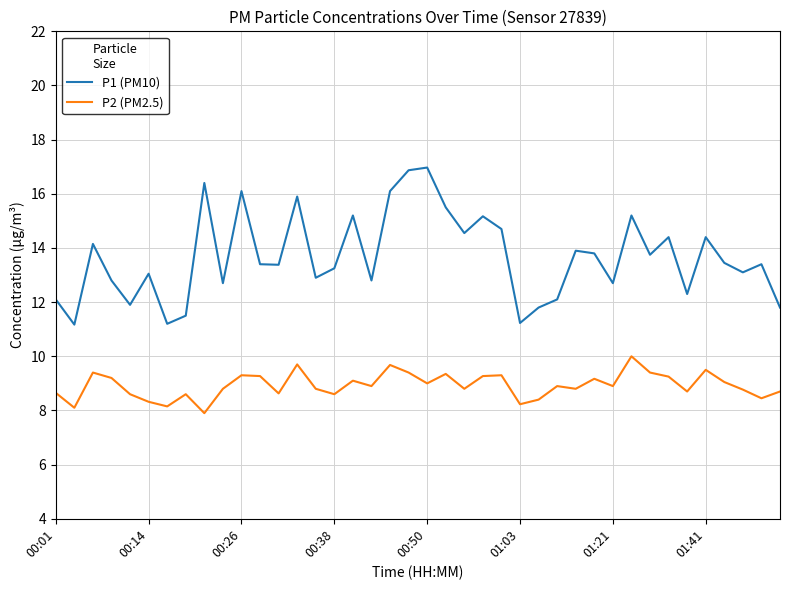

What are all the series names shown in the legend?

P1 (PM10), P2 (PM2.5)